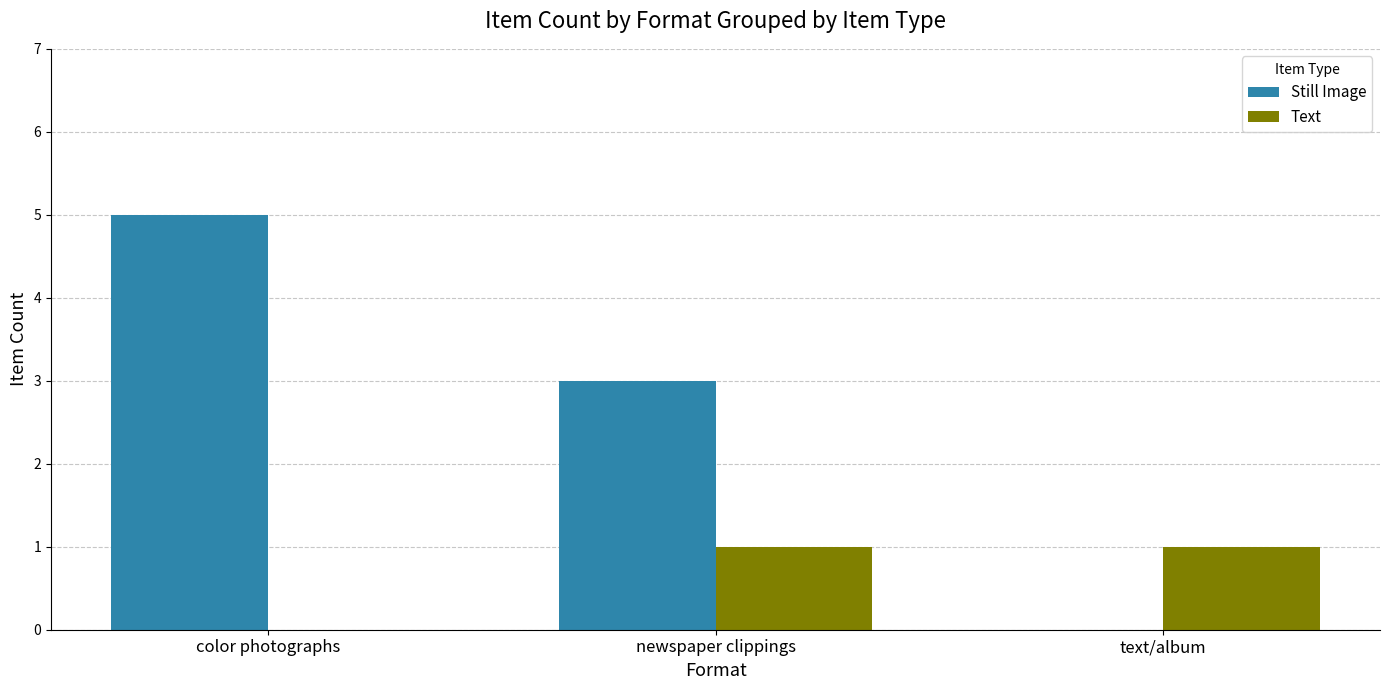

How many categories are shown in the chart?

3